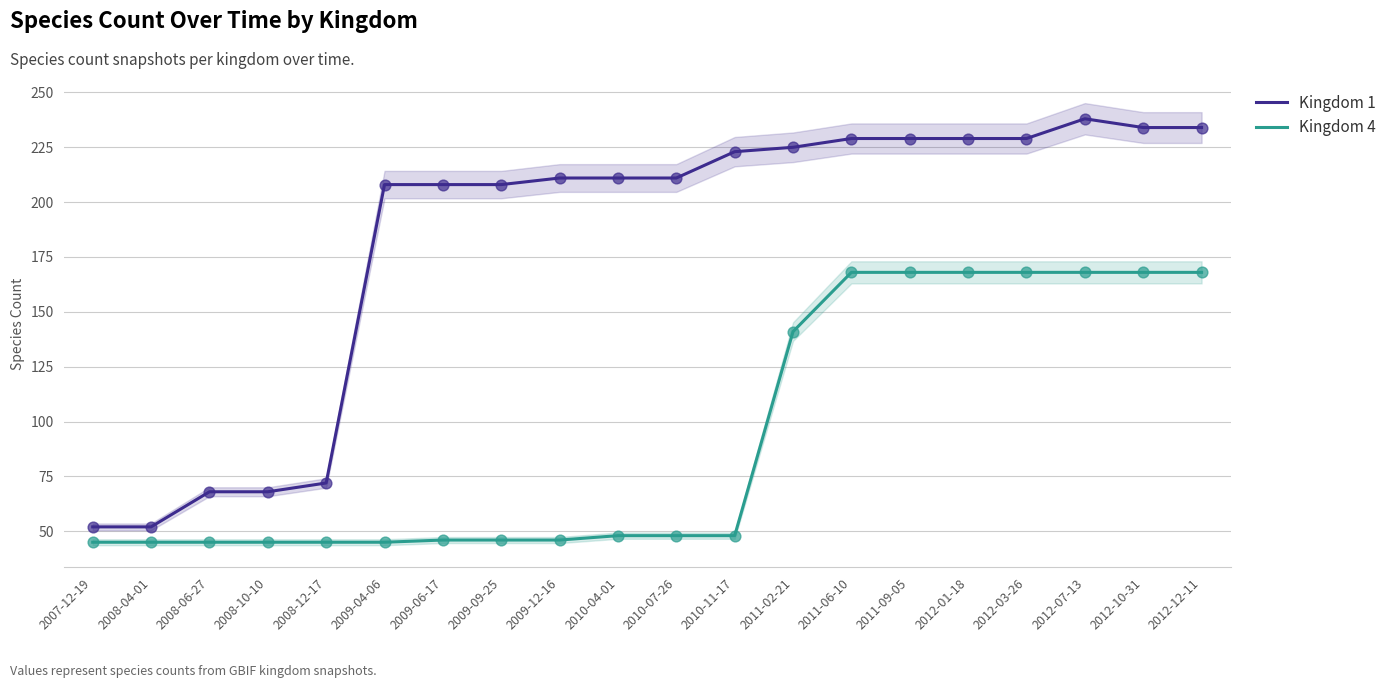

Which series reaches the maximum Y coordinate?

Kingdom 1